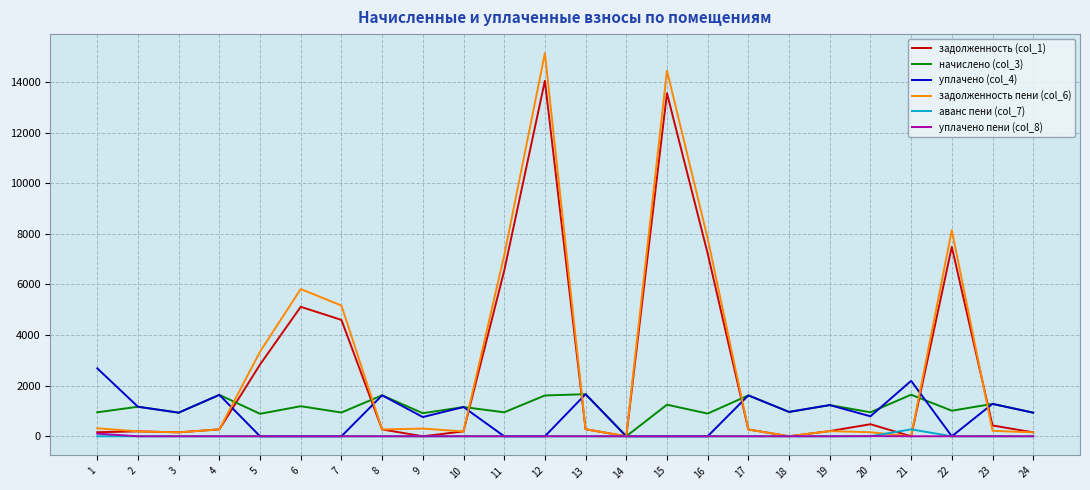

True or false: начислено (col_3) and уплачено (col_4) cross at least once.

True